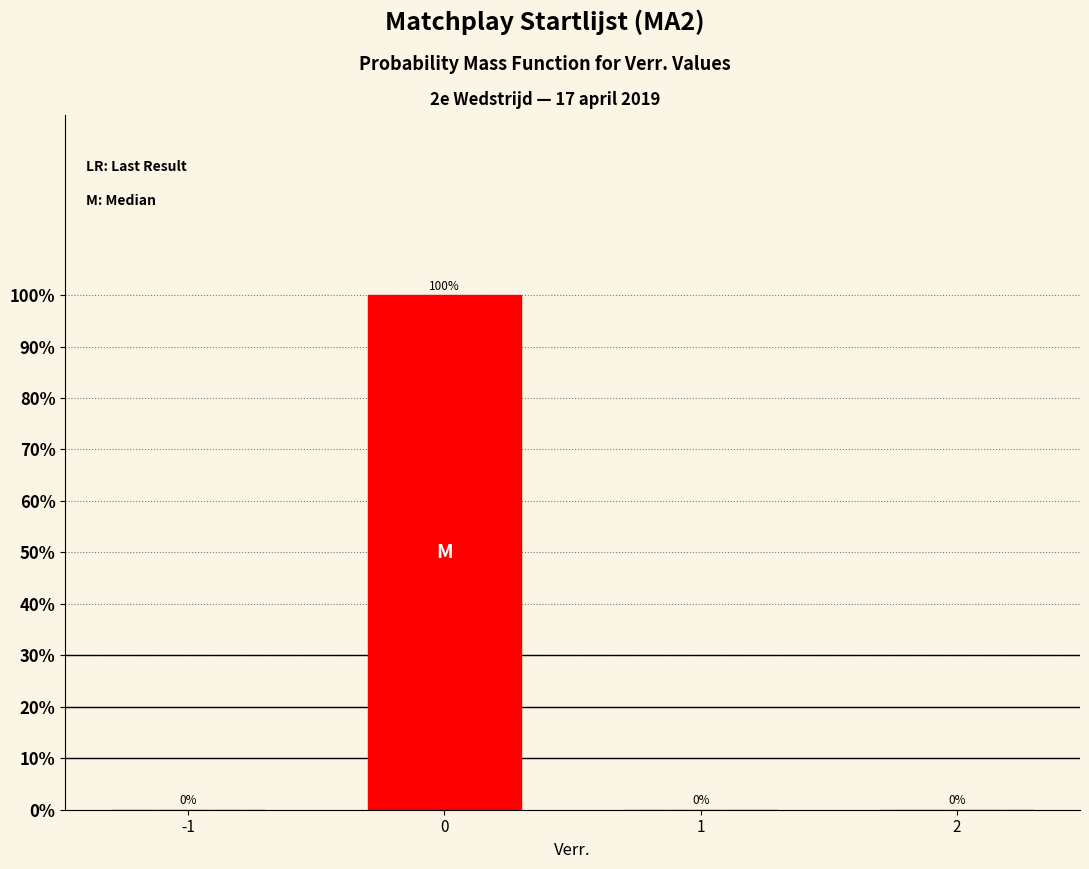

Reading left to right, transcribe all the data shown in this chart.

-1=0	0=100	1=0	2=0